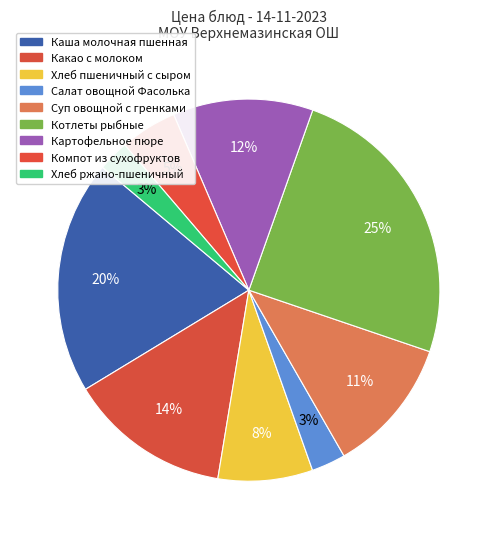

The Суп овощной с гренками slice represents 1% of the pie. True or false?

False